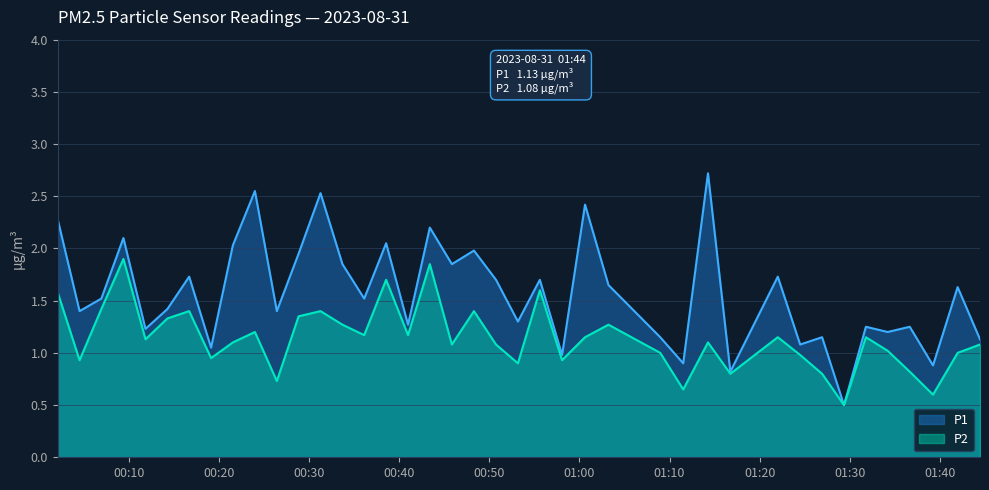

List the series in order of their peak value, highest first.

P1, P2